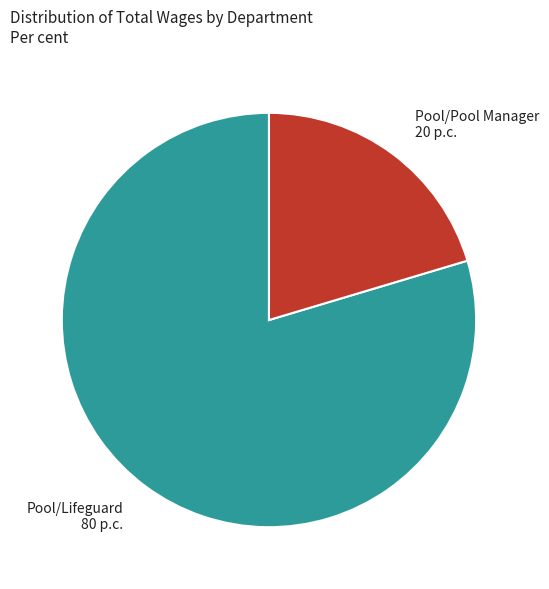

Which category has the biggest portion of the pie?

Pool/Lifeguard